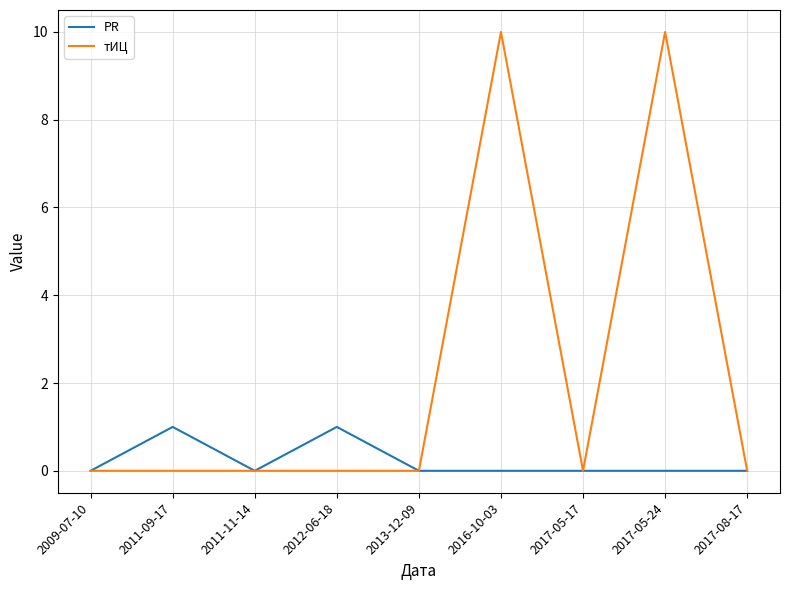

Is this an area chart (filled region under the line)?

No